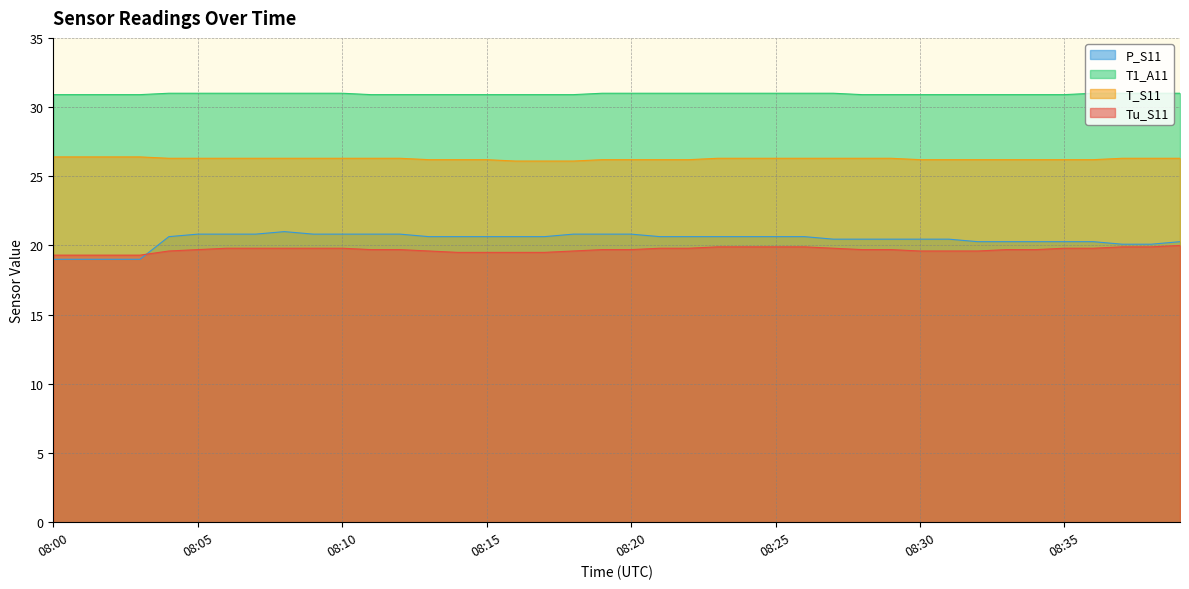

Rank the series at 08:02 from lowest to highest value.

P_S11, Tu_S11, T_S11, T1_A11